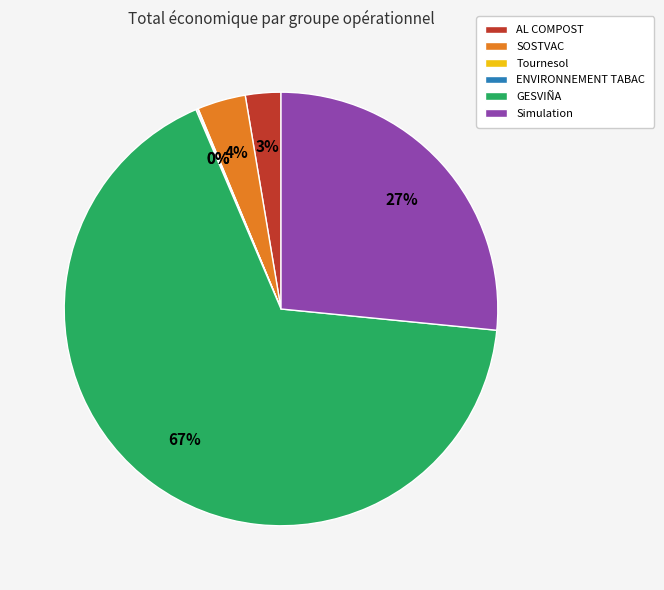

Which slice is the largest?

GESVIÑA